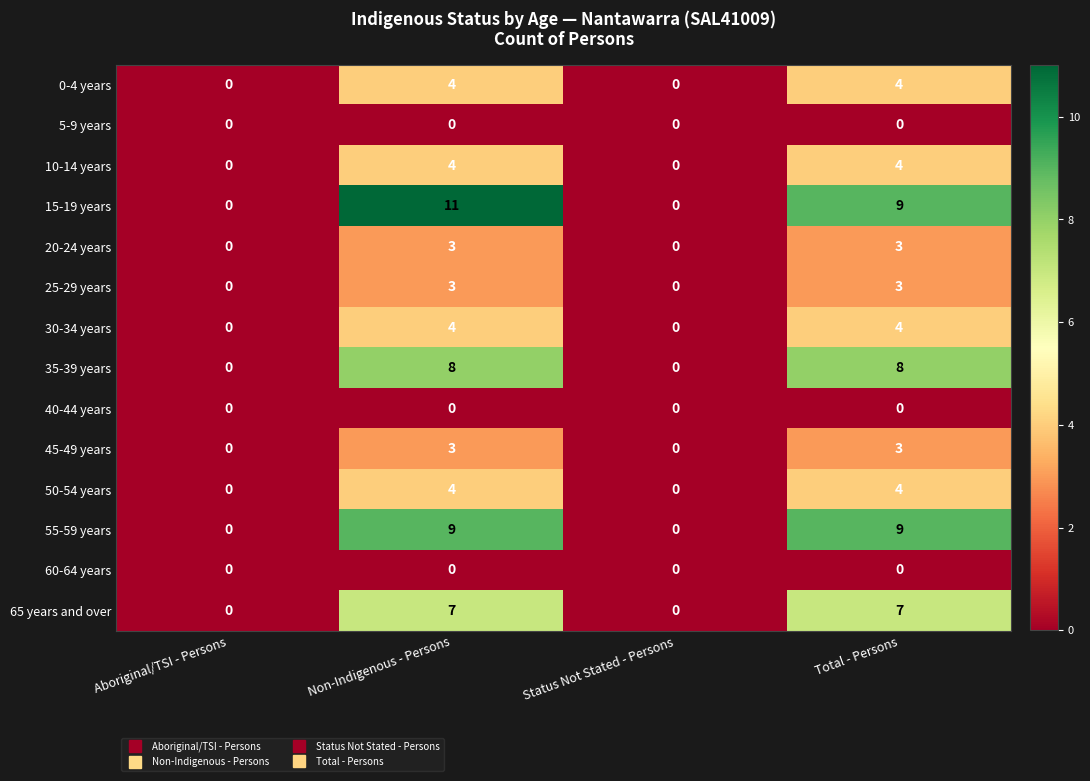

Count the number of categories in the chart.

4